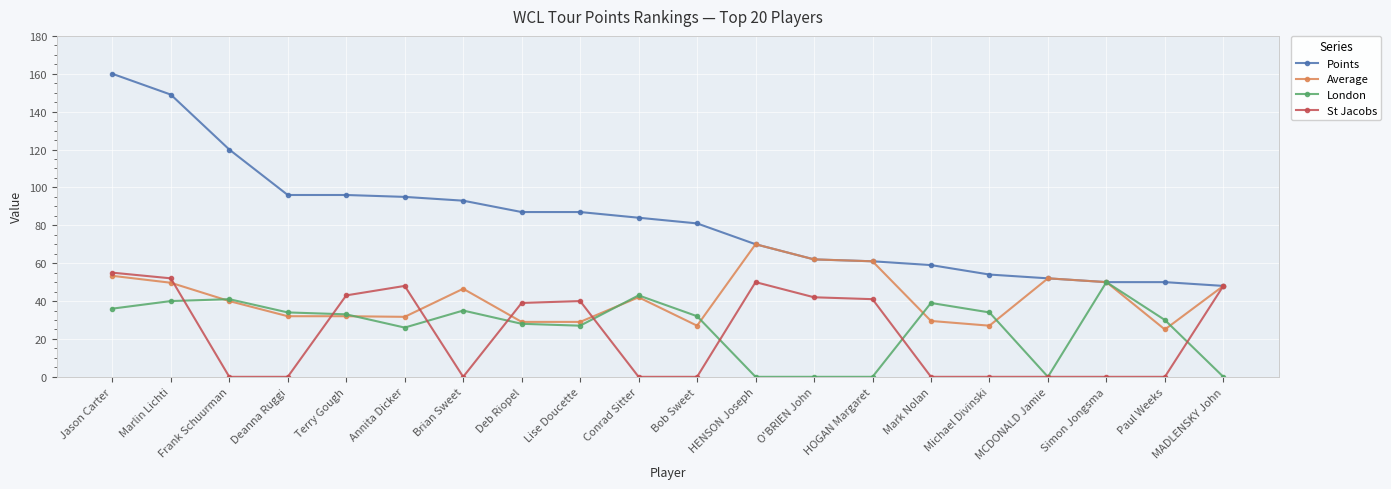

True or false: London has more than 2 interior local peaks.

True